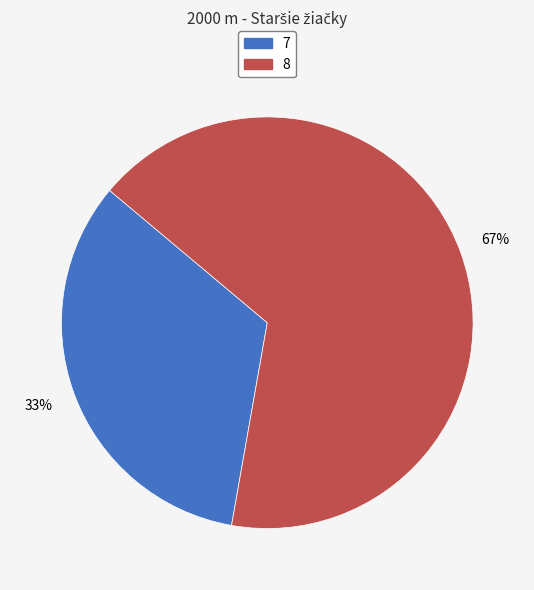

Does any single category account for the majority?

Yes